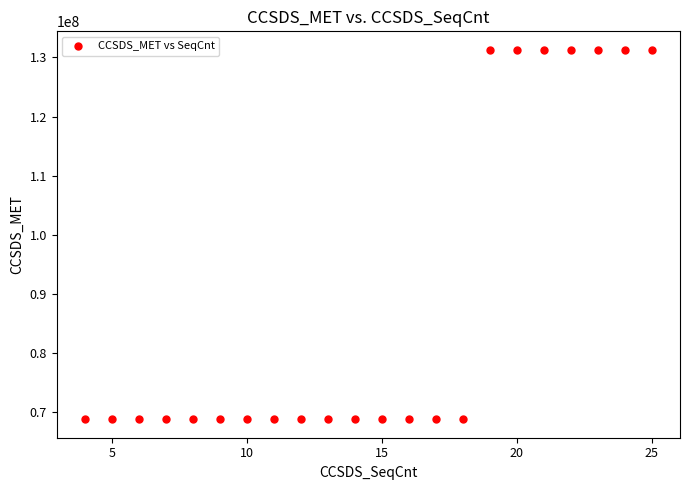

What is the range of Y values (max minus min)?

62526842